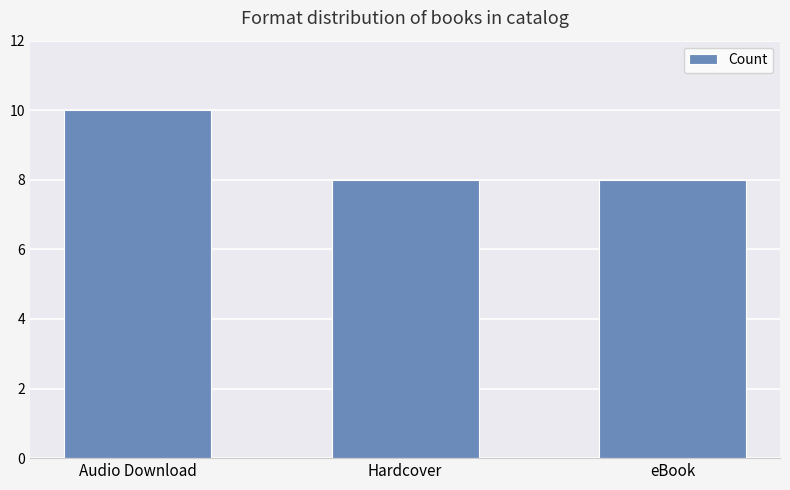

What is the label of the 1st bar from the right?

eBook